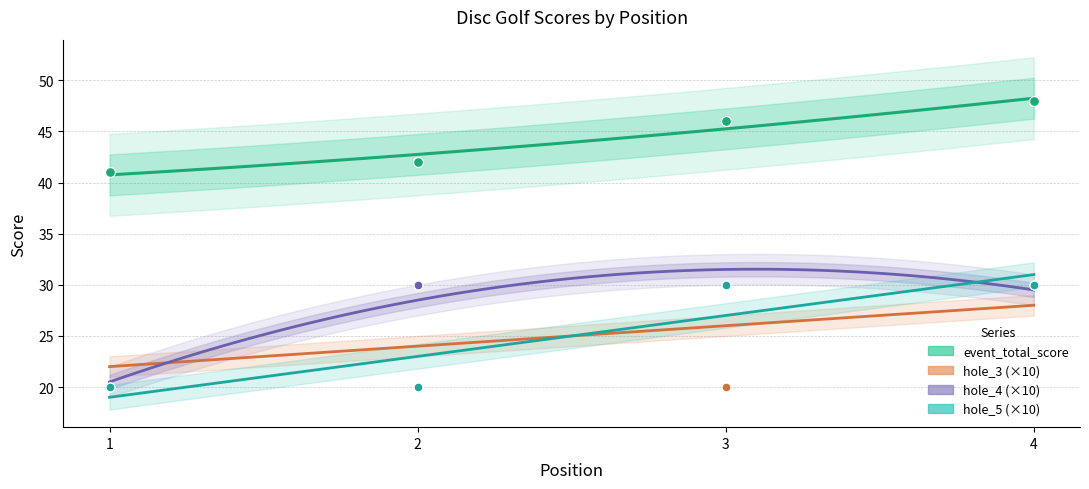

Is the value of hole_4 at 3 greater than the value of hole_5 at 2?

Yes